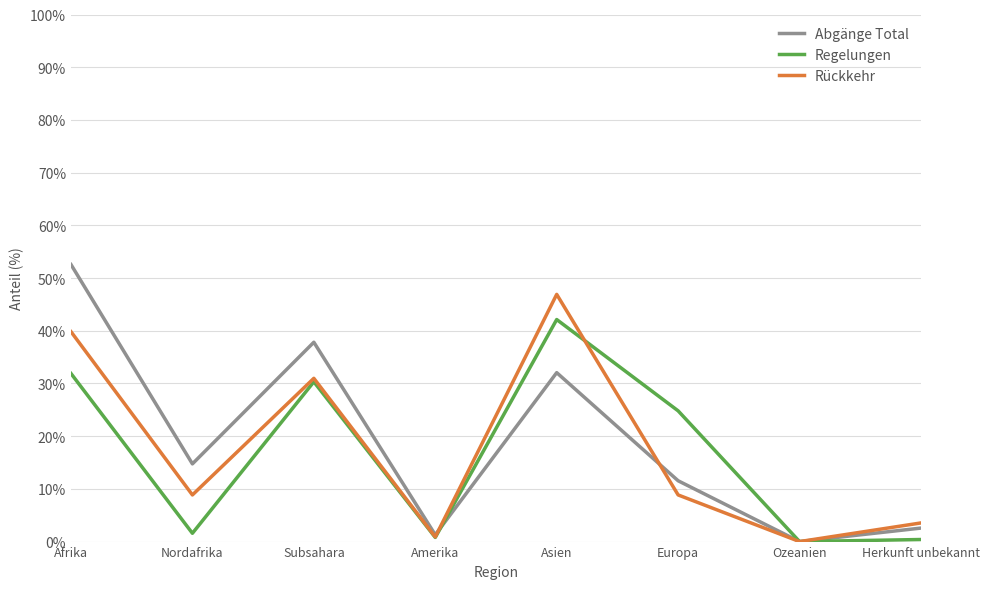

Where does the Abgänge Total series first go above 14?

Afrika